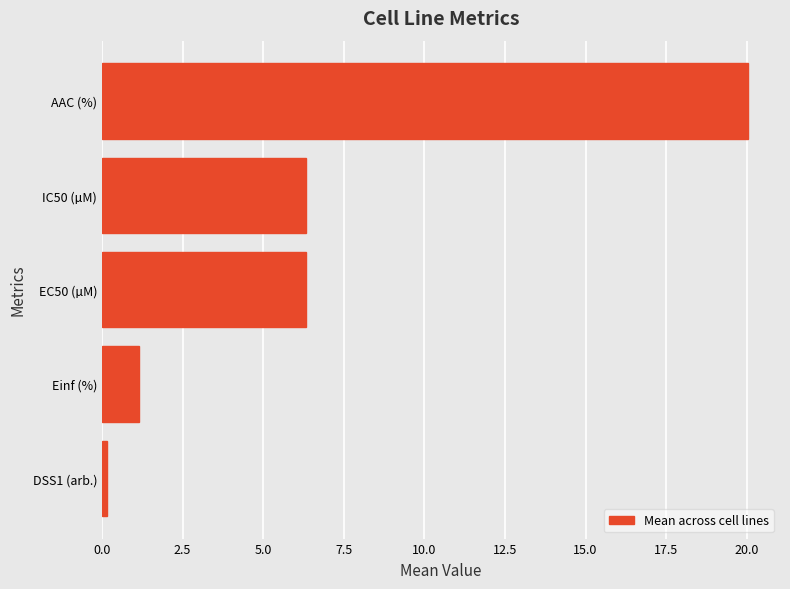

Are the bars horizontal?

Yes